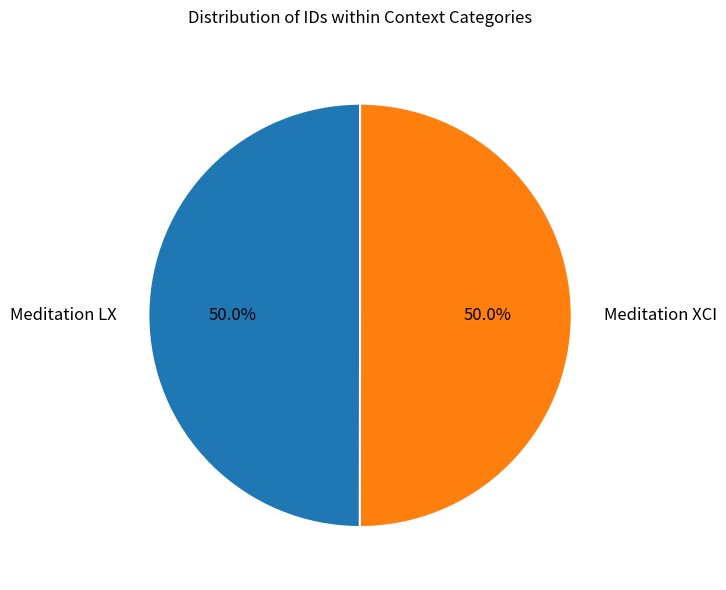

What is the ratio of the value at Meditation LX to the value at Meditation XCI?

1.0